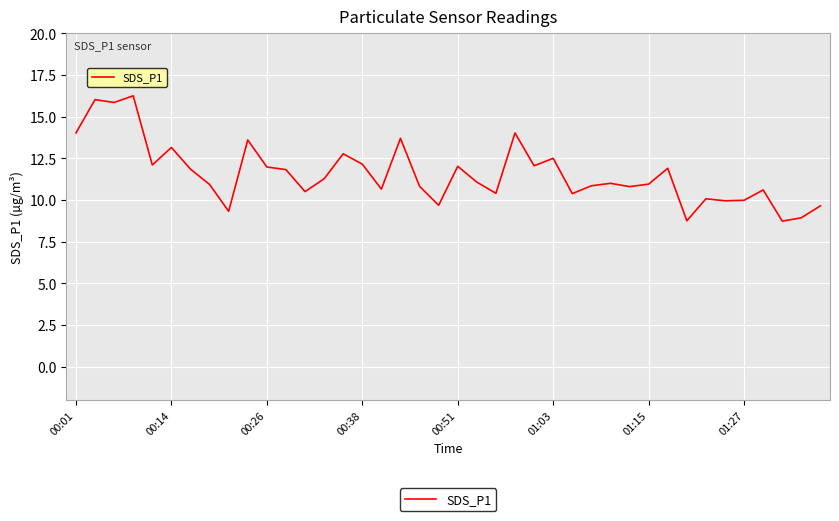

What is the minimum value shown in the chart?

8.7